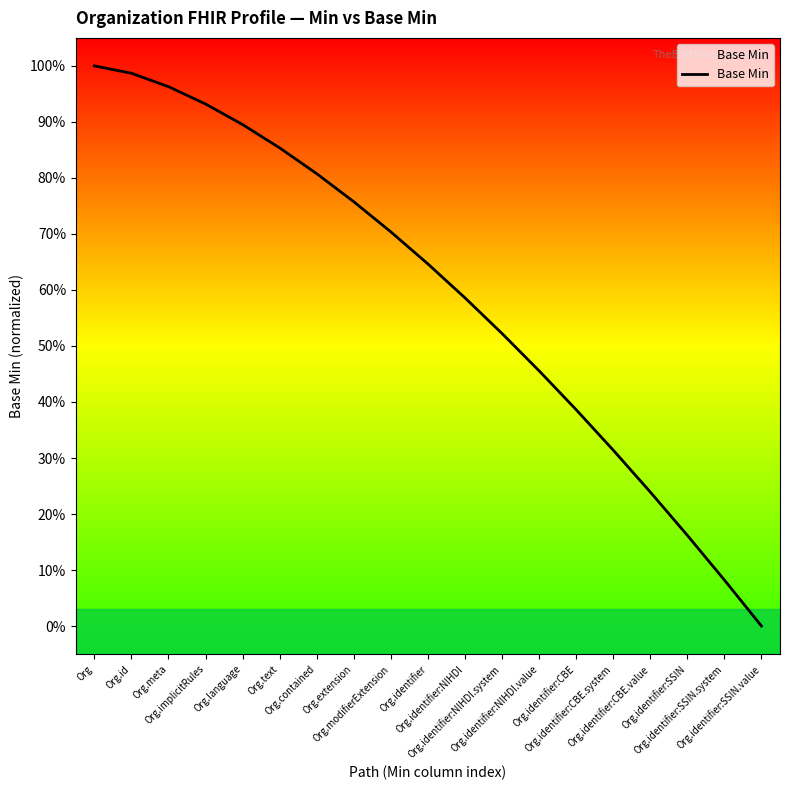

Does the chart have visible grid lines?

No